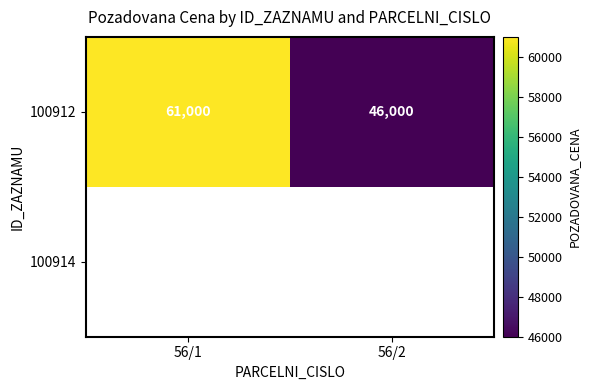

Between 56/1 and 56/2, which is larger?

56/1